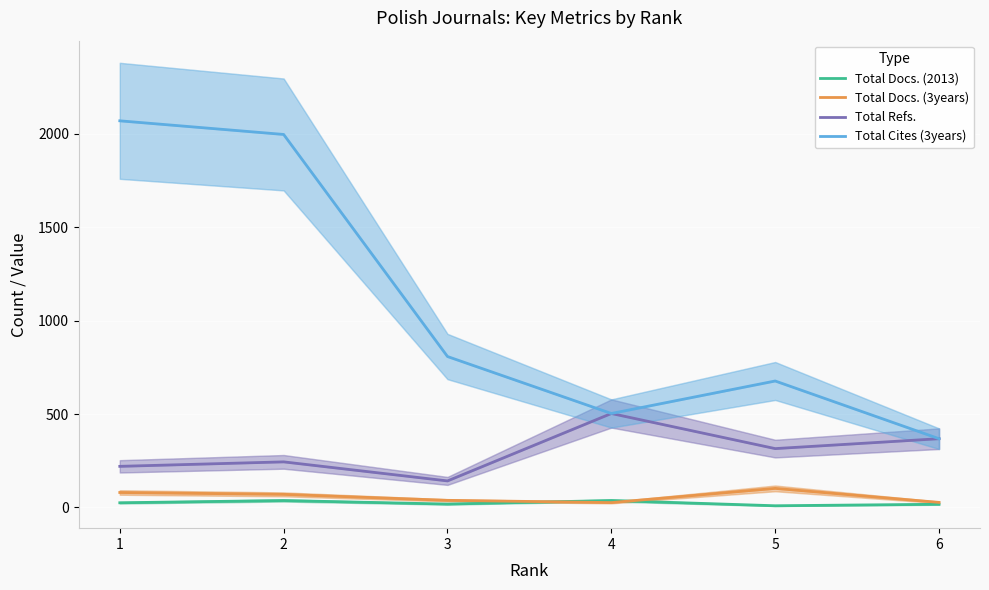

Where is the first local maximum for Total Refs.?

2